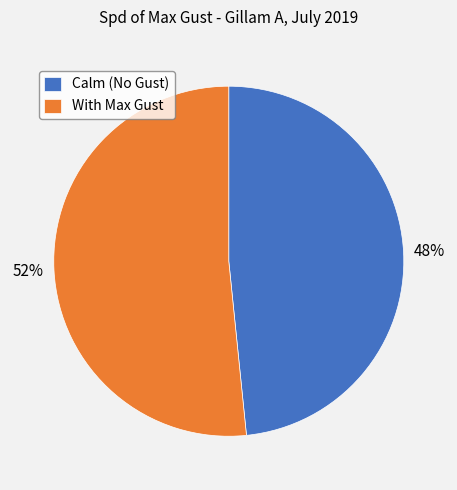

Which slice is the largest?

With Max Gust